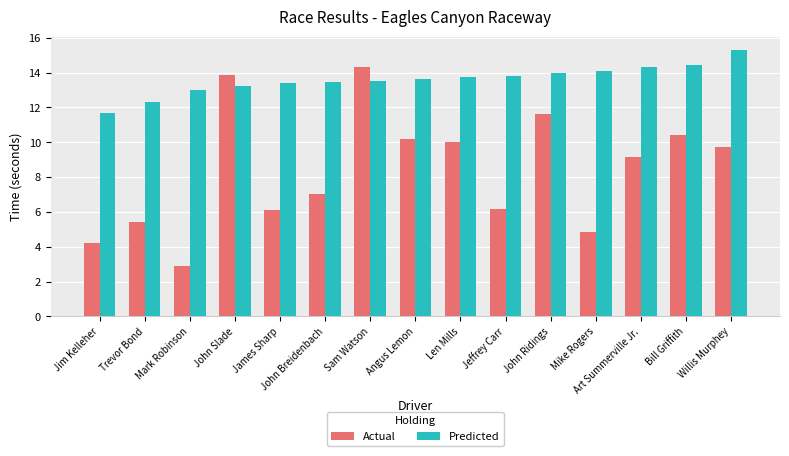

What is the sum of all Predicted values?

203.8